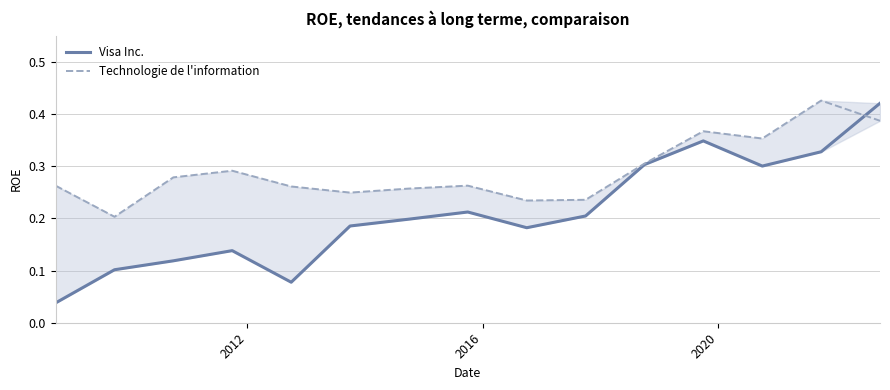

What are all the series names shown in the legend?

Visa Inc., Technologie de l'information